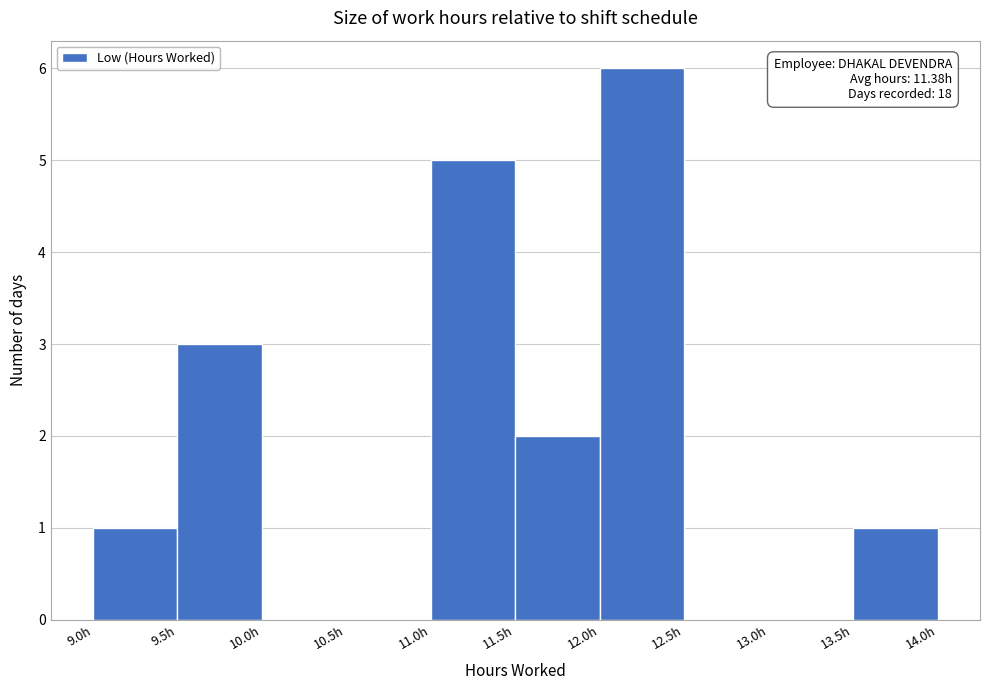

Over which range of the x-axis is the bar tallest?

12.0 to 12.5